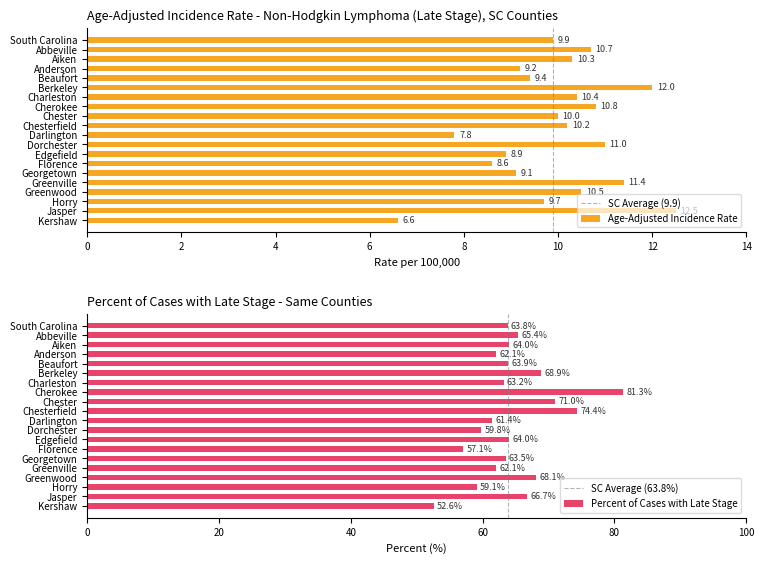

What is the minimum value for Percent of Cases with Late Stage?

52.6